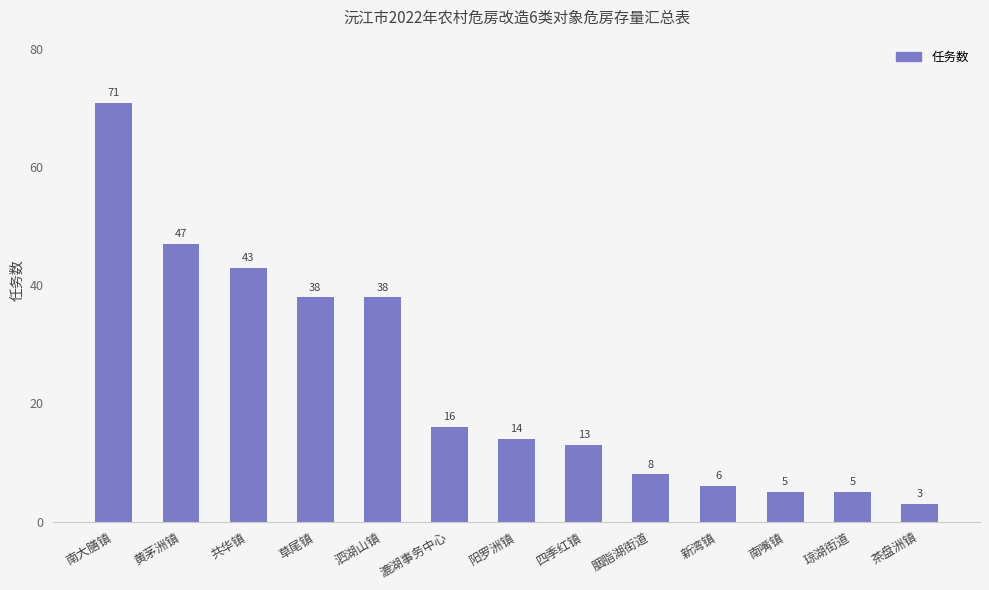

Reading right to left, list all the values displayed in this chart.

3	5	5	6	8	13	14	16	38	38	43	47	71